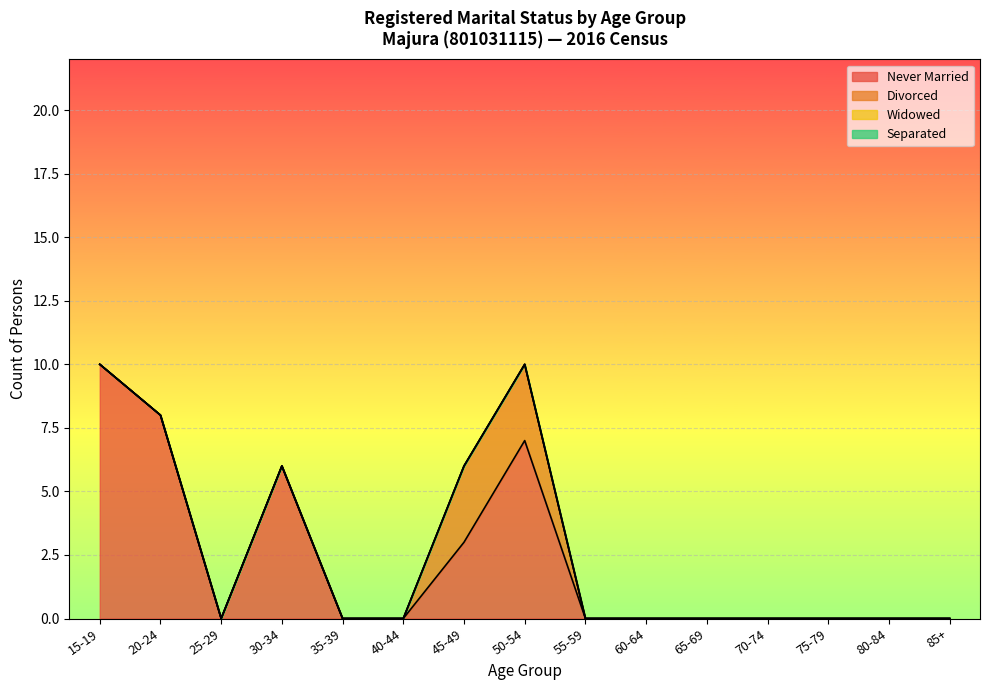

Count the Divorced values in the range 0 to 1.

13